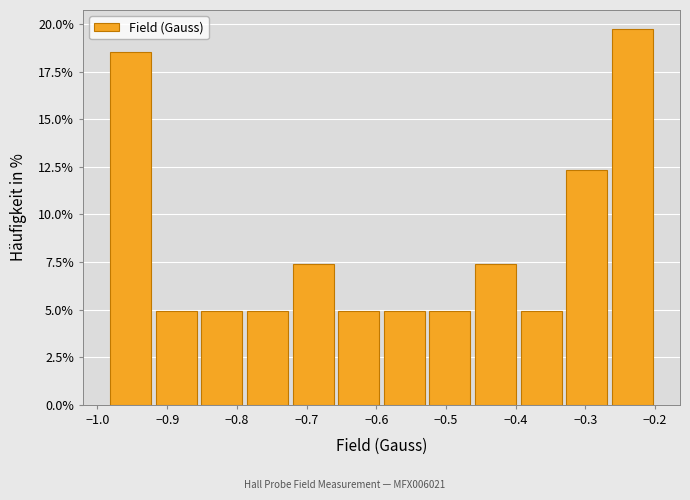

Reading left to right, list every bar in this chart as the range it spans on the x-axis followed by its height. Neither the bar edges nor the heights are printed on the chart, so give them approximately, as read against the axes.

-0.98 to -0.92: 18.5
-0.92 to -0.85: 5.0
-0.85 to -0.79: 5.0
-0.79 to -0.72: 5.0
-0.72 to -0.66: 7.5
-0.66 to -0.59: 5.0
-0.59 to -0.53: 5.0
-0.53 to -0.46: 5.0
-0.46 to -0.40: 7.5
-0.40 to -0.33: 5.0
-0.33 to -0.27: 12.5
-0.27 to -0.20: 20.0